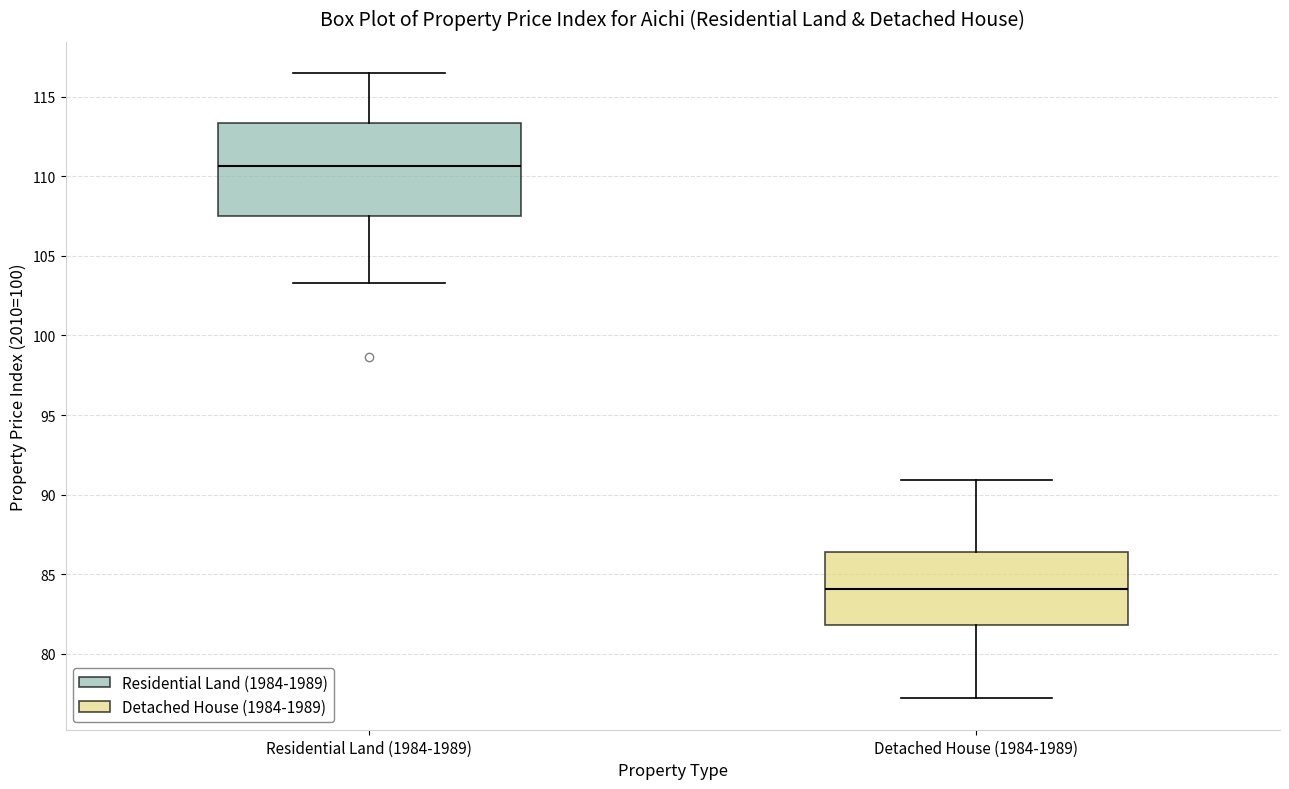

Reading left to right, transcribe this box plot: for each box, give where its median line is, the range the box spans, and where its two whiskers end, as read against the y-axis. The values are not printed on the chart, so give them approximately, as read against the axis.

Residential Land (1984-1989): median 110.5, box 107.5 to 113.5, whiskers 103.5 to 116.5
Detached House (1984-1989): median 84.0, box 82.0 to 86.5, whiskers 77.0 to 91.0